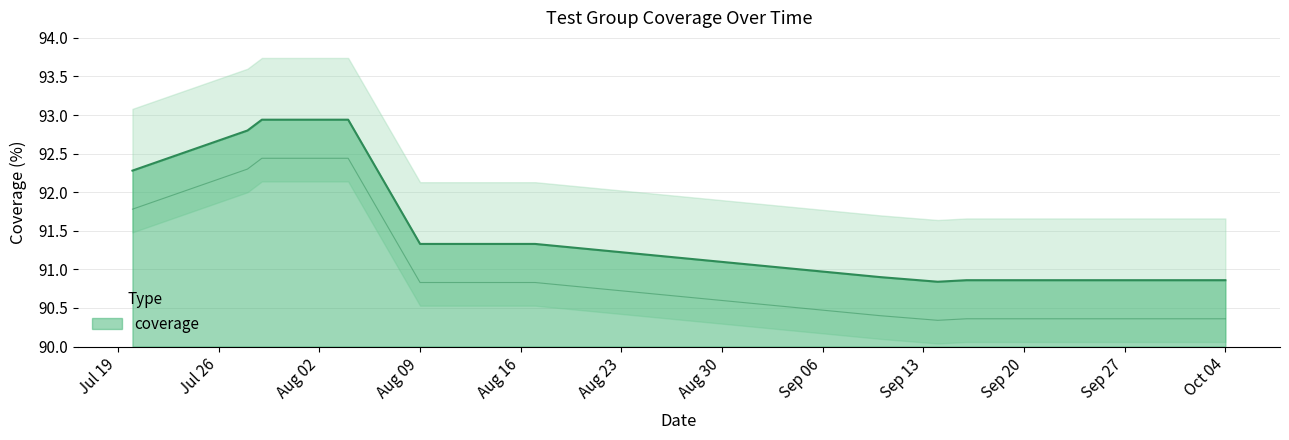

What is the average value?

91.6